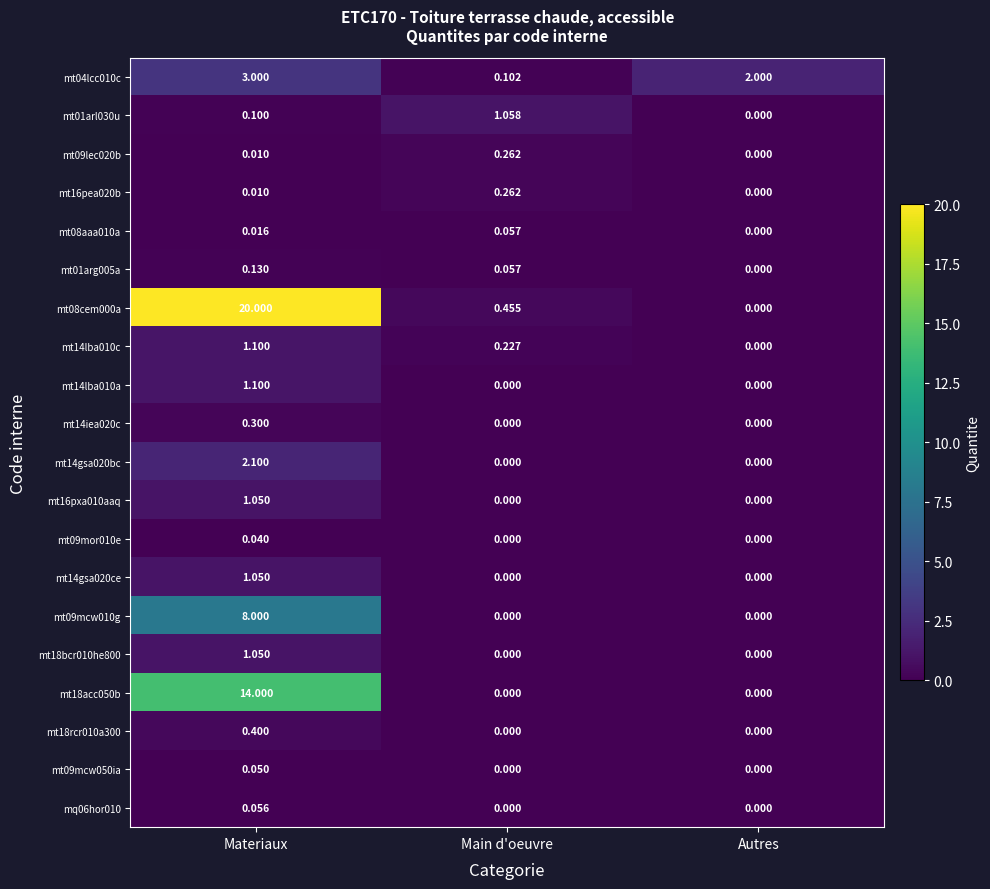

Which category has the highest value in the mt09lec020b series?

Main d'oeuvre